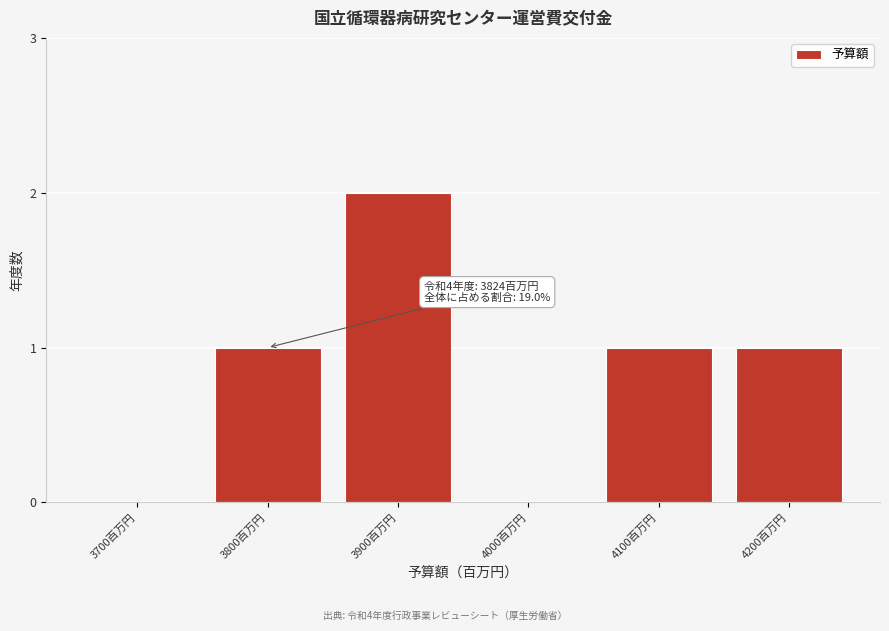

Reading left to right, list all the values displayed in this chart.

3700百万円=0	3800百万円=1	3900百万円=2	4000百万円=0	4100百万円=1	4200百万円=1